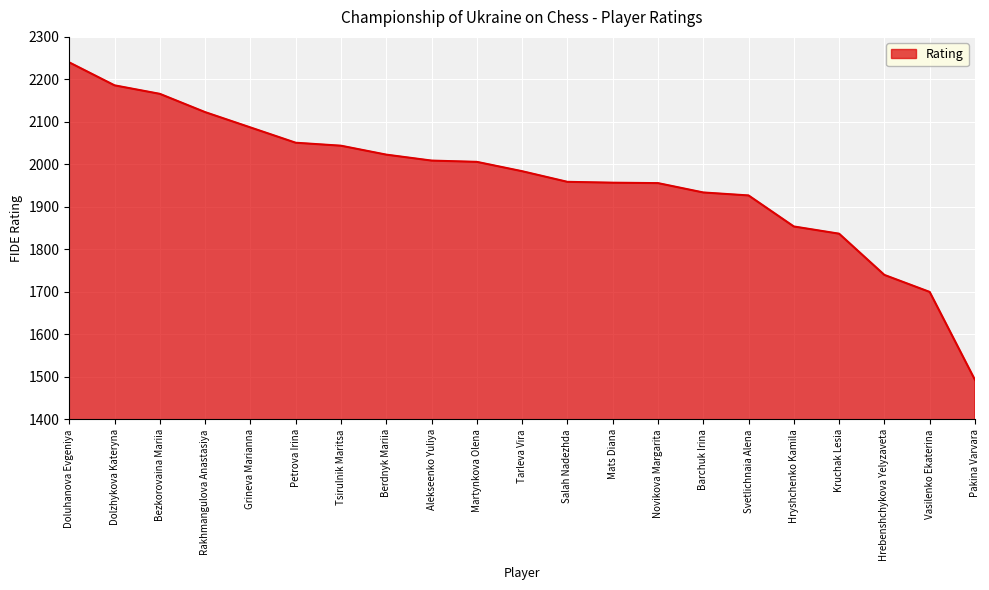

Read the value at Berdnyk Mariia, to the nearest 10.

2020